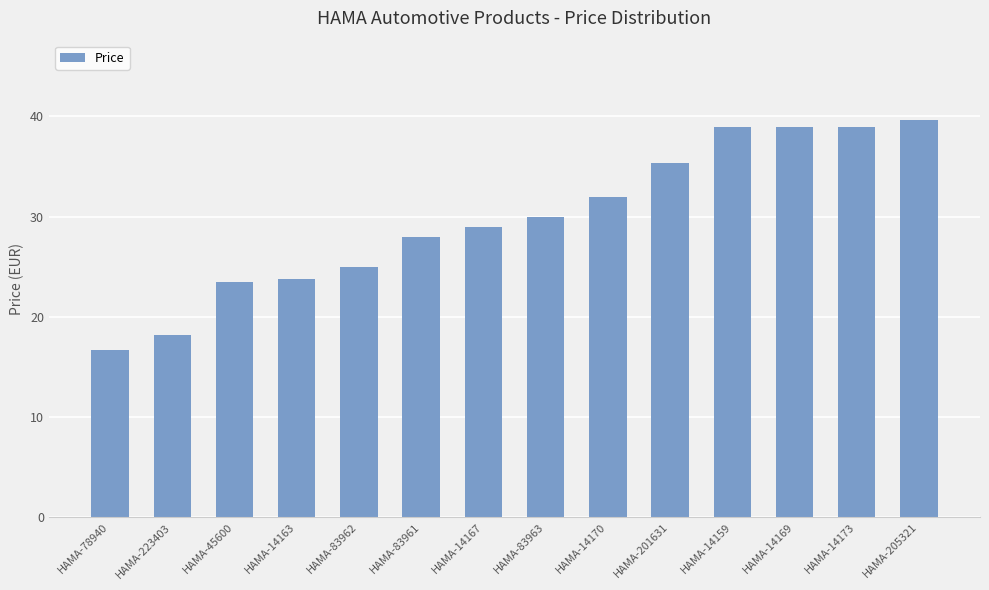

What is the label of the 10th bar from the left?

HAMA-201631